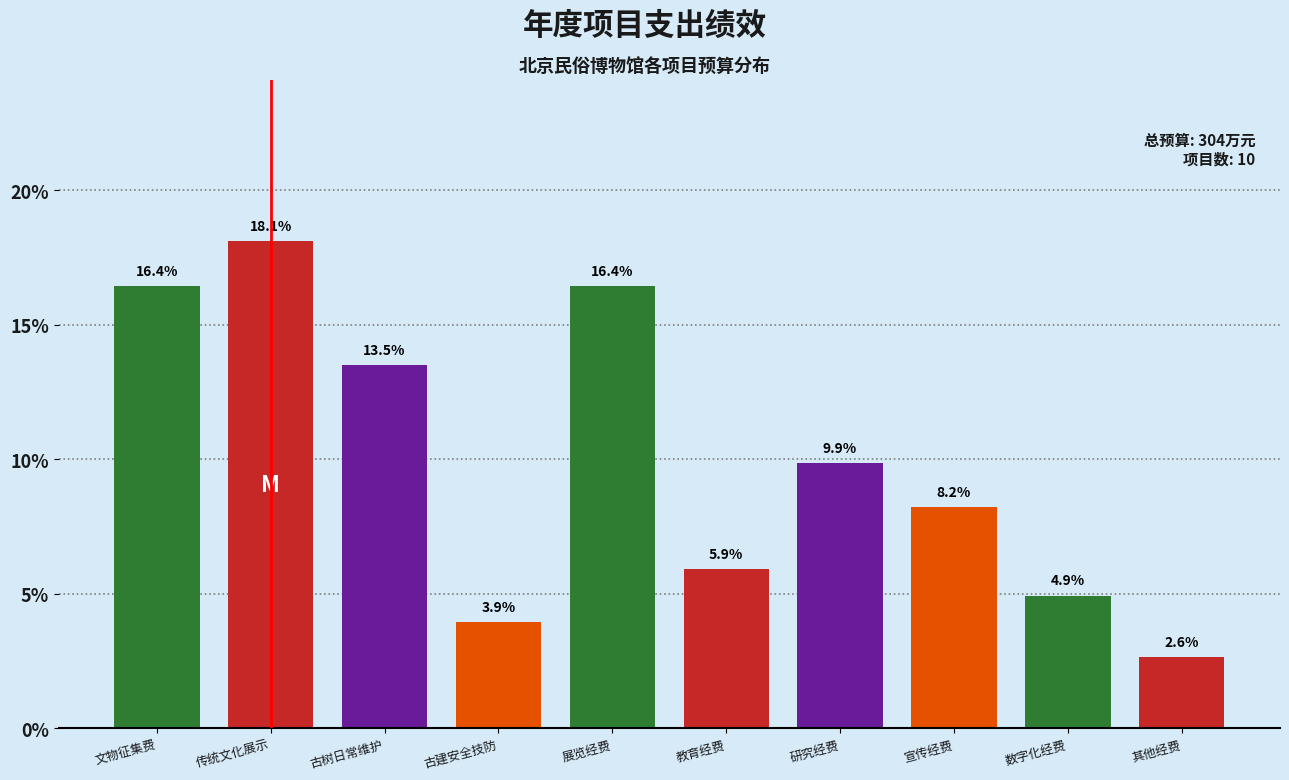

Reading left to right, transcribe all the data shown in this chart.

16.4	18.1	13.5	3.9	16.4	5.9	9.9	8.2	4.9	2.6